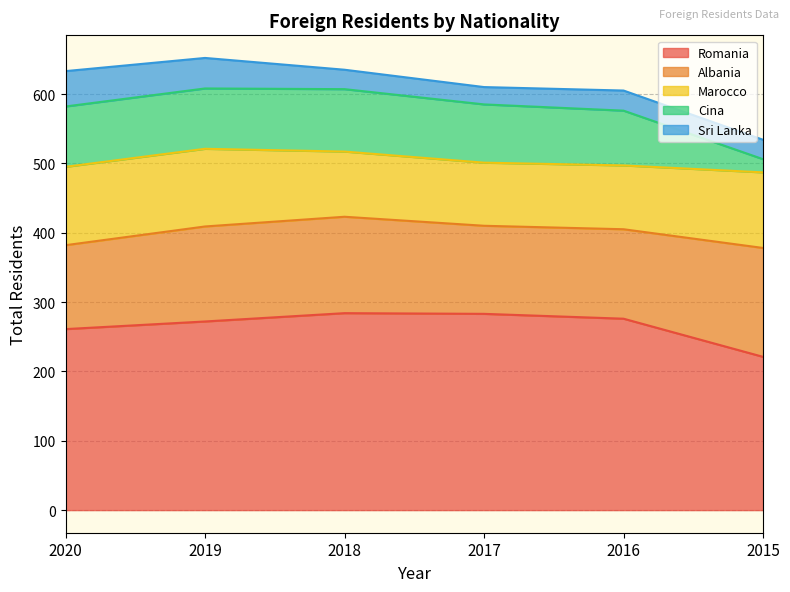

What is the difference between the second highest and second lowest values in the Cina series?

8